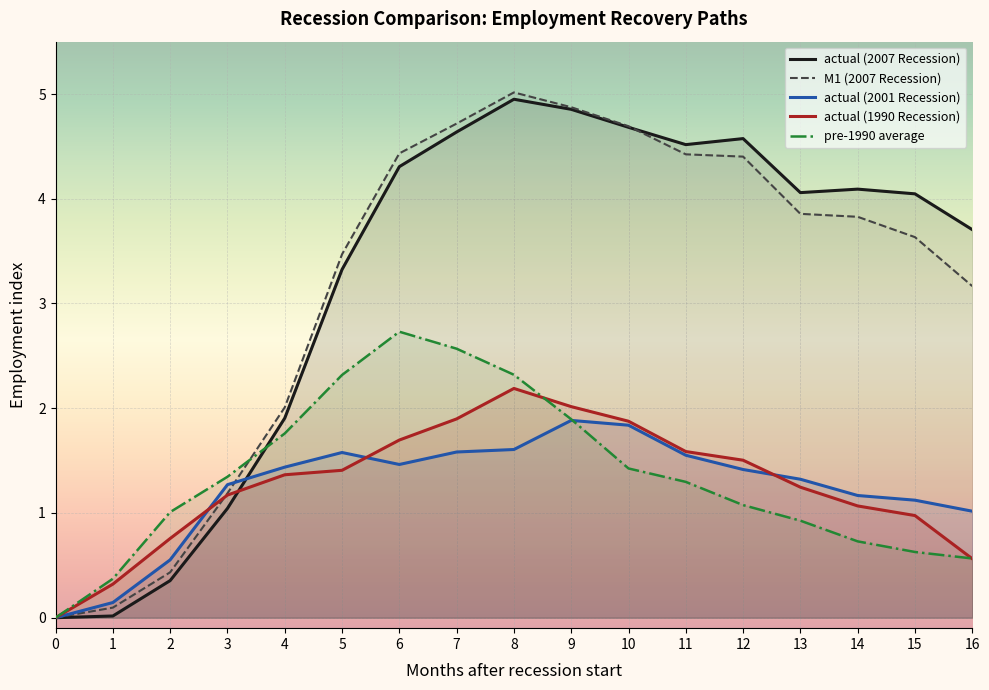

How many lines are shown in the chart?

5